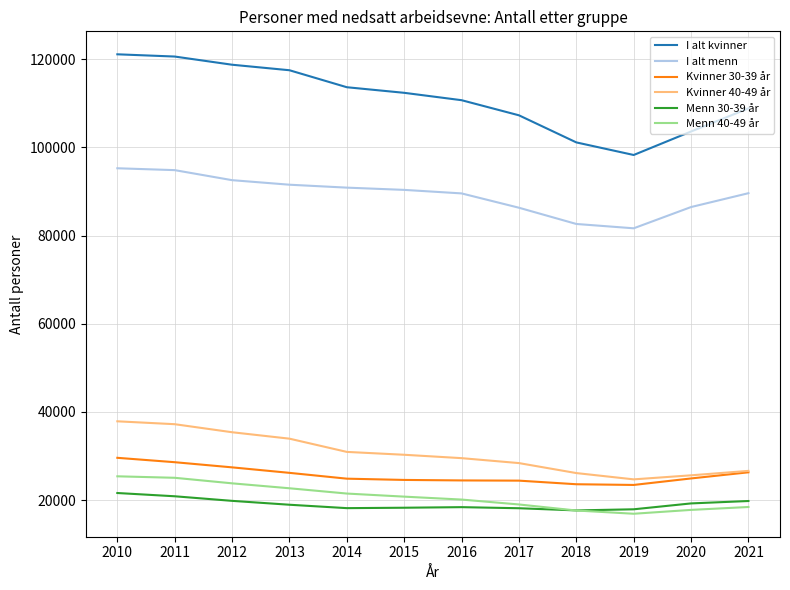

What is the average value of the I alt menn series?

89298